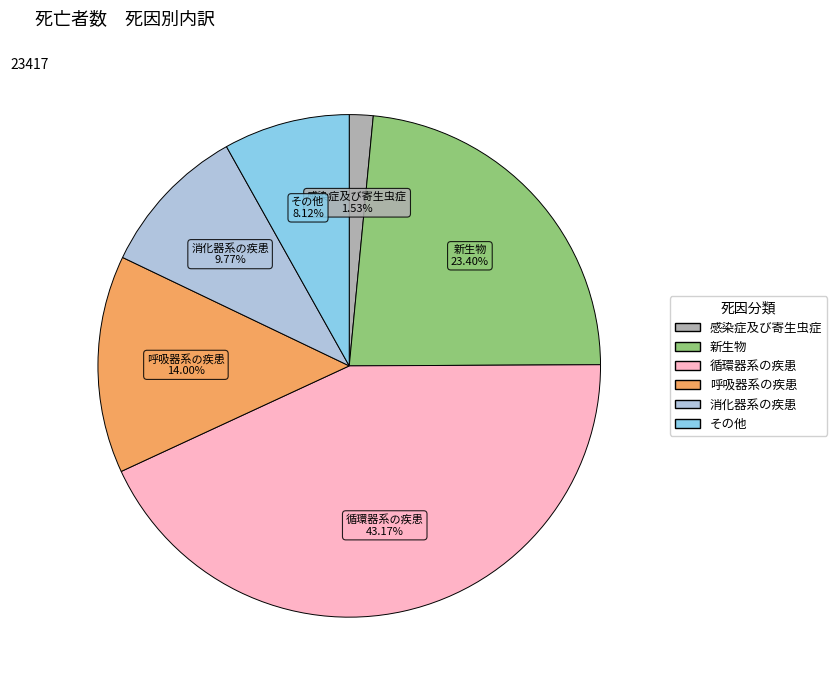

Which has a higher value, その他 or 呼吸器系の疾患?

呼吸器系の疾患